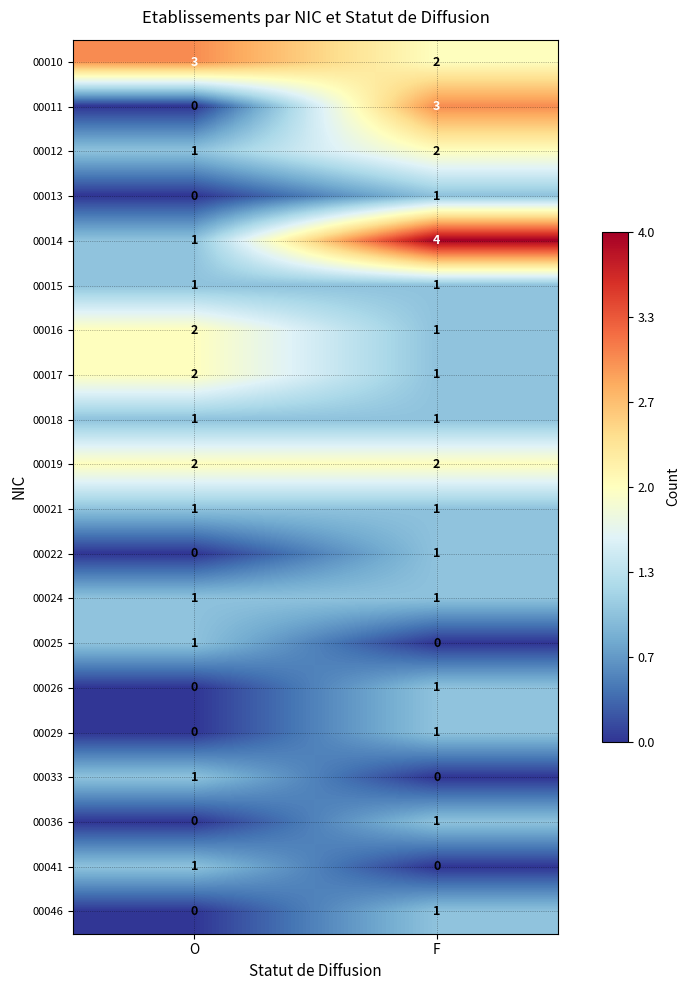

At which label is 00011 closest to 1?

O